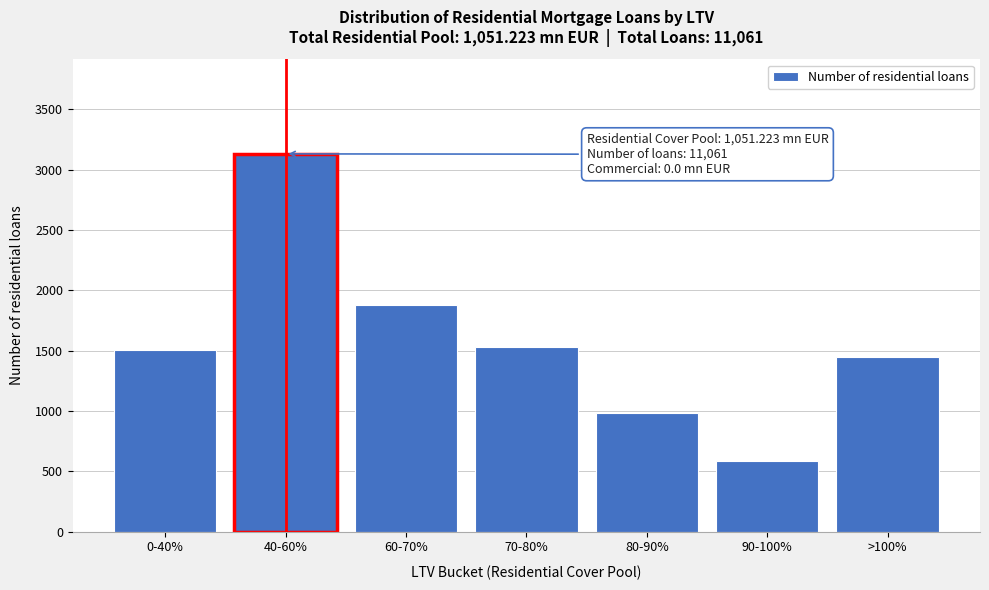

Reading left to right, list all the values displayed in this chart.

0-40%=1504	40-60%=3130	60-70%=1880	70-80%=1526	80-90%=984	90-100%=586	>100%=1448